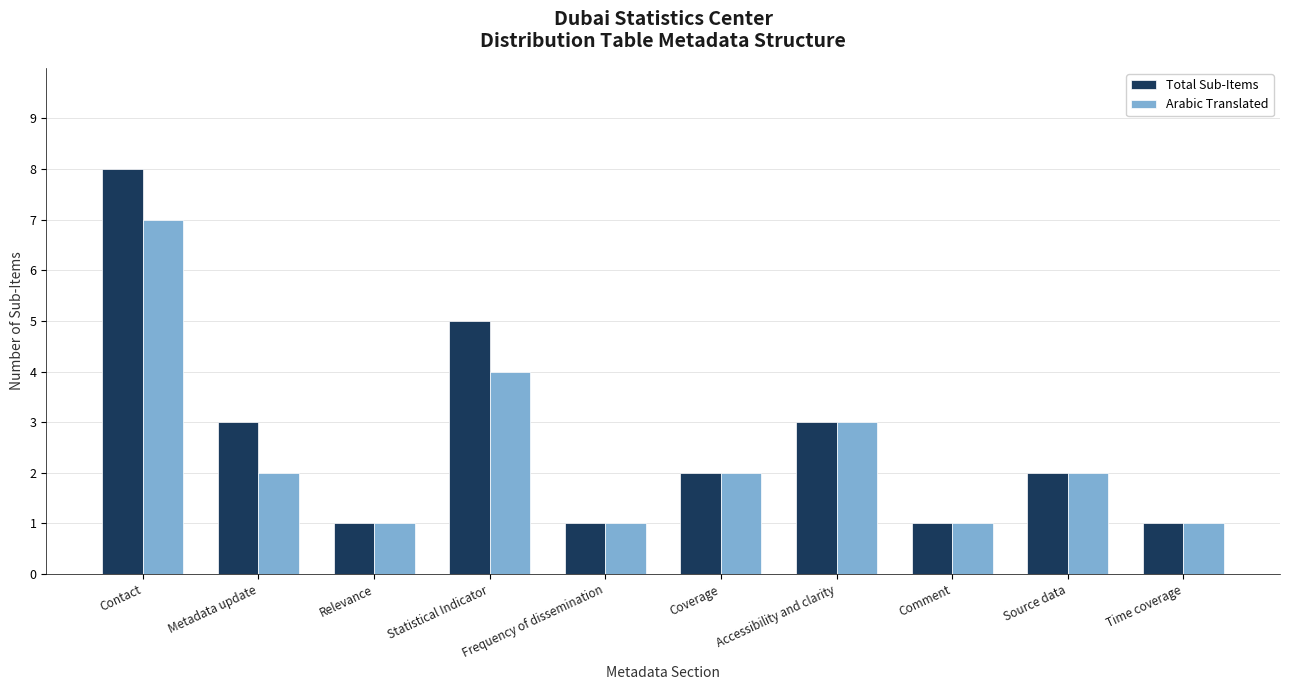

What are all the series names shown in the legend?

Total Sub-Items, Arabic Translated